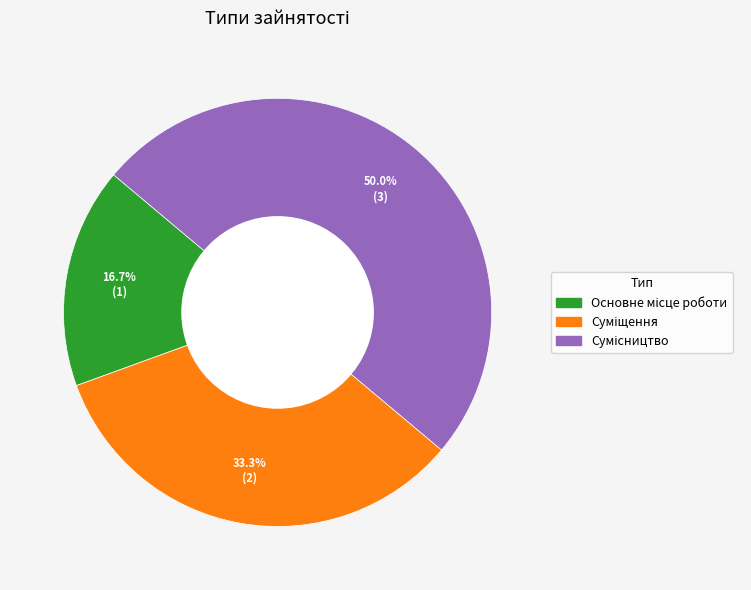

To the nearest percent, what is the average slice percentage?

33%